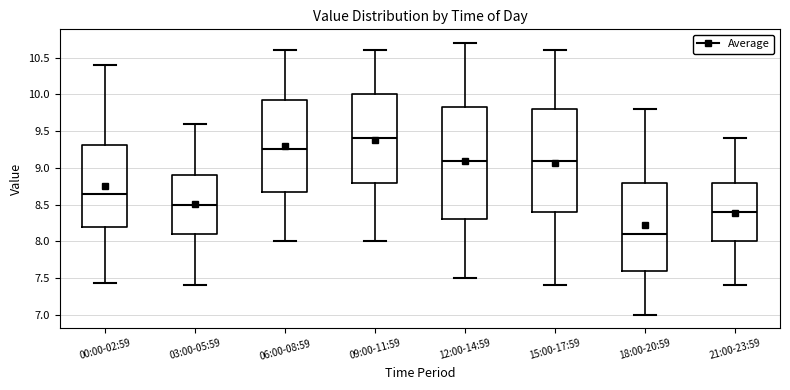

Where does the median line of the box for 00:00-02:59 sit on the y-axis? The values are not printed on the chart, so give them approximately, as read against the axis.

8.65